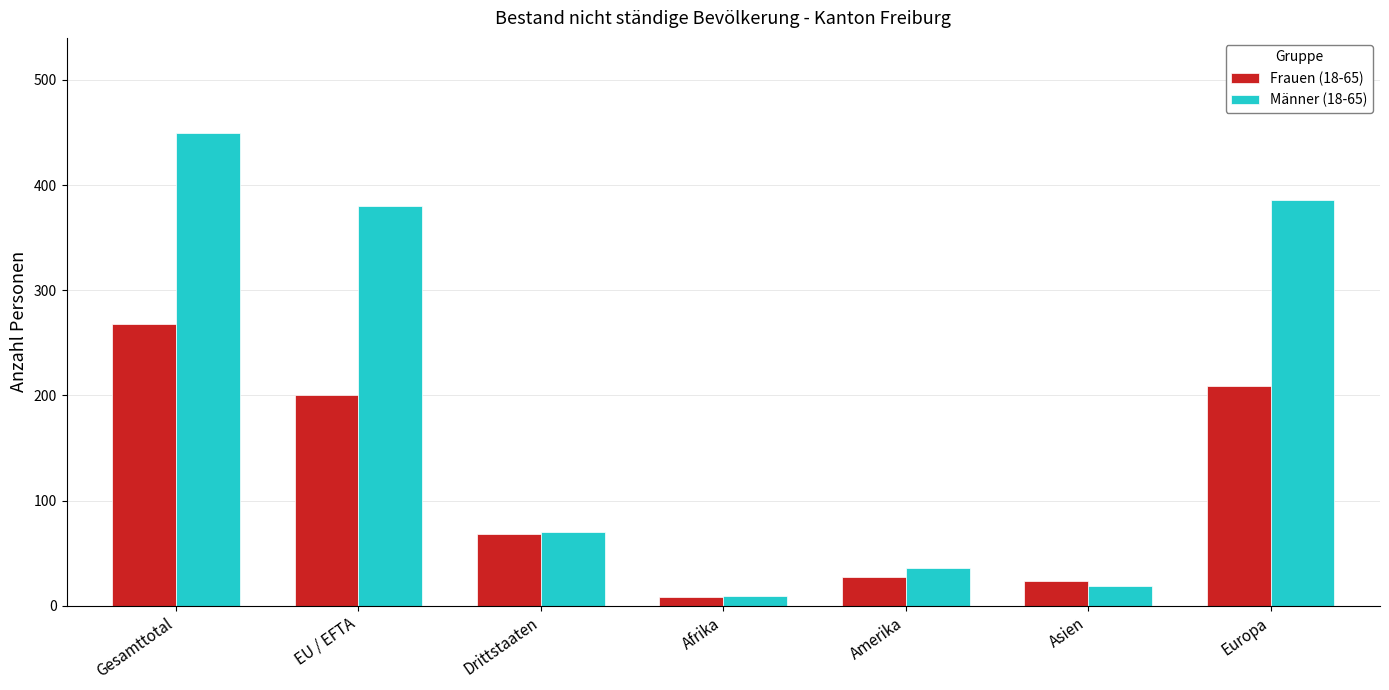

Does the chart contain stacked bars?

No